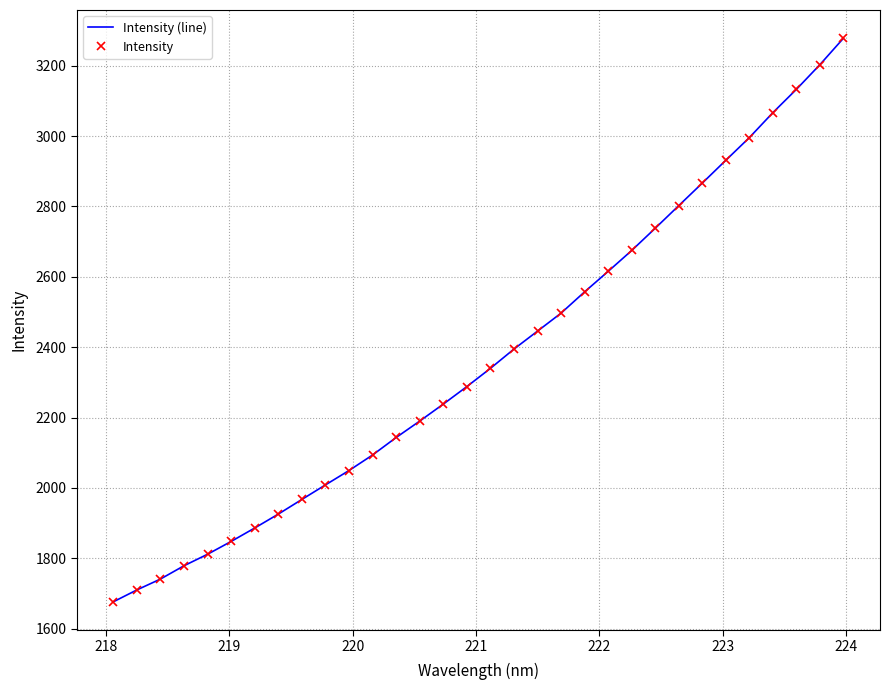

True or false: Intensity (line) has more than 2 interior local peaks.

False